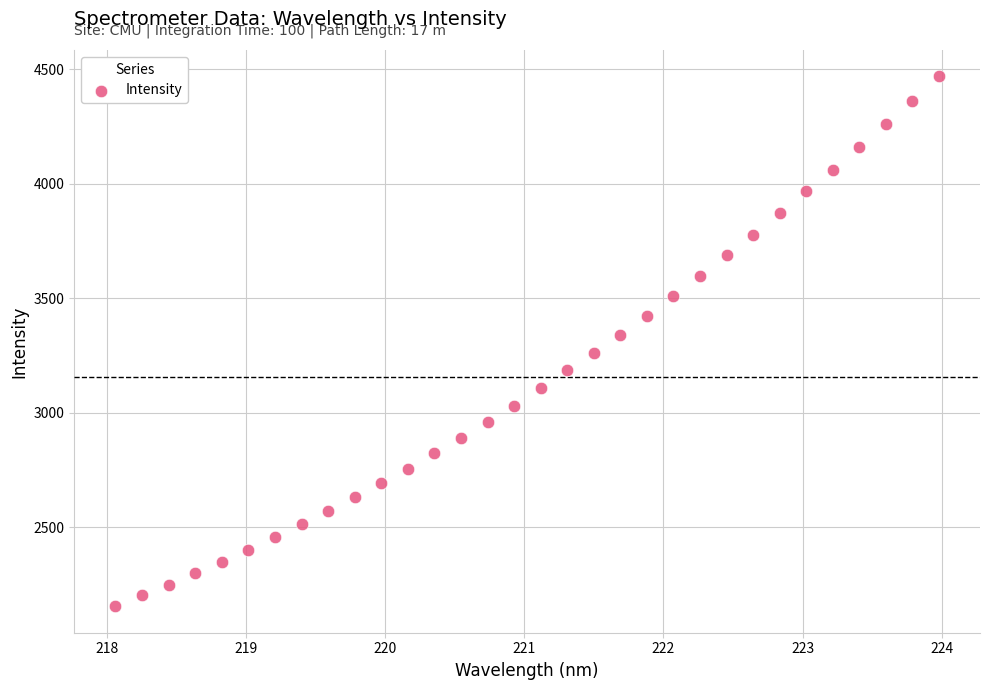

What is the range of X values (max minus min)?

5.9